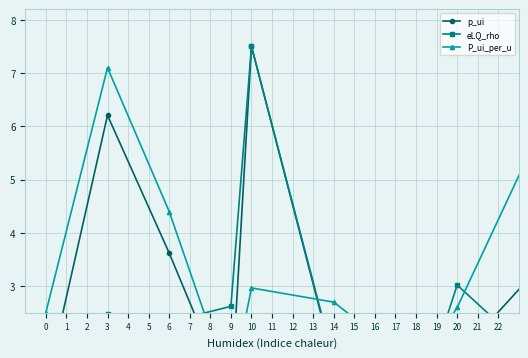

What is the difference between the highest and lowest values at 15?

0.8